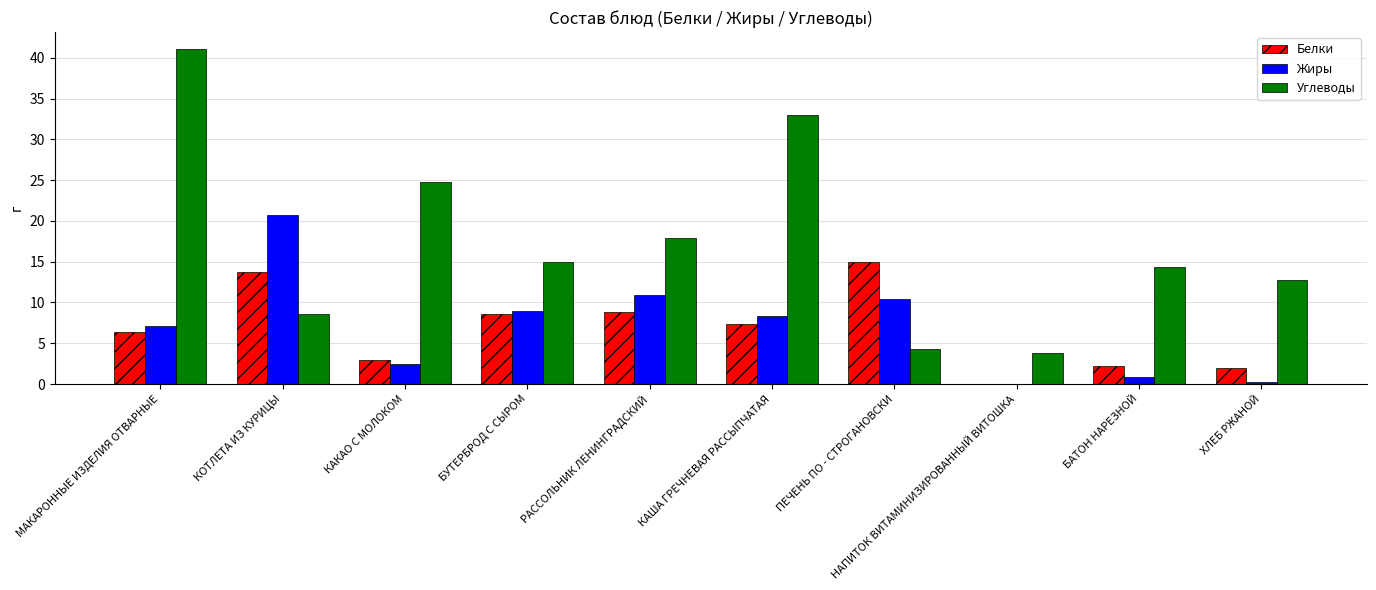

The Углеводы series shows 2.0 at ПЕЧЕНЬ ПО - СТРОГАНОВСКИ. True or false?

False